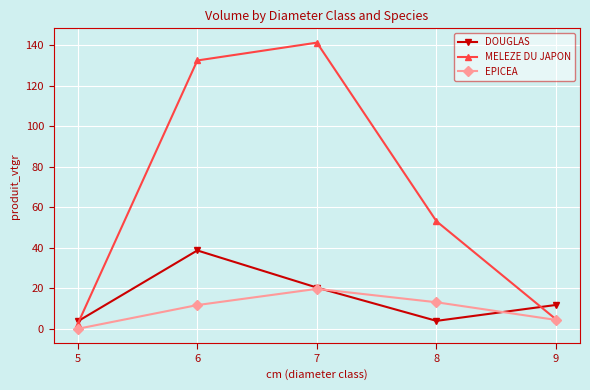

Which series changed the most between 7 and 8?

MELEZE DU JAPON